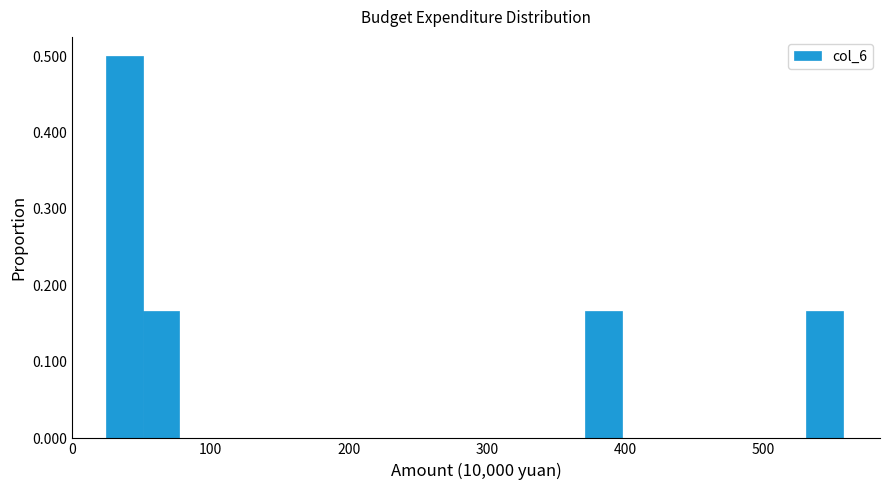

Read against the x-axis, roughly where is the centre of the tallest bar?

40